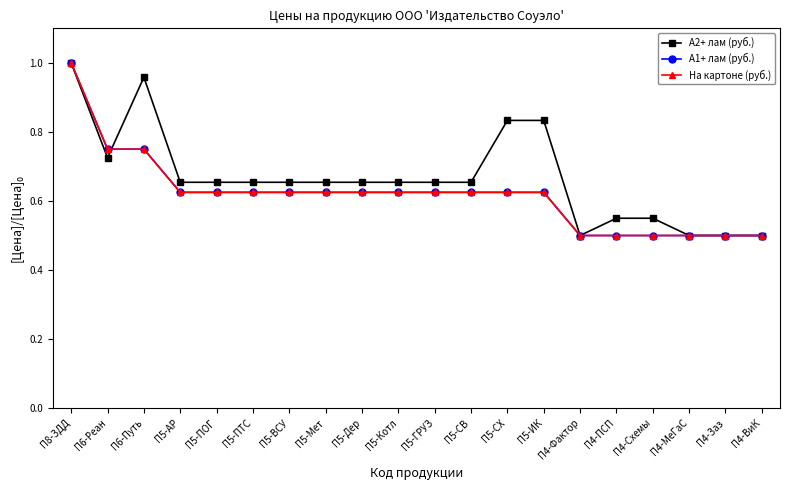

What is the difference between the second highest and second lowest values in the А2+ лам (руб.) series?

0.5